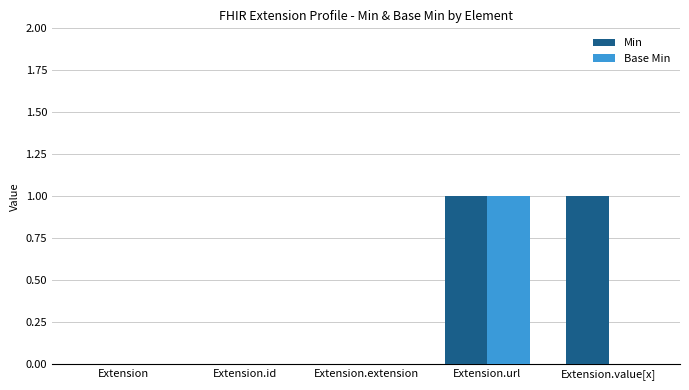

Which series changed the most between Extension.id and Extension.value[x]?

Min